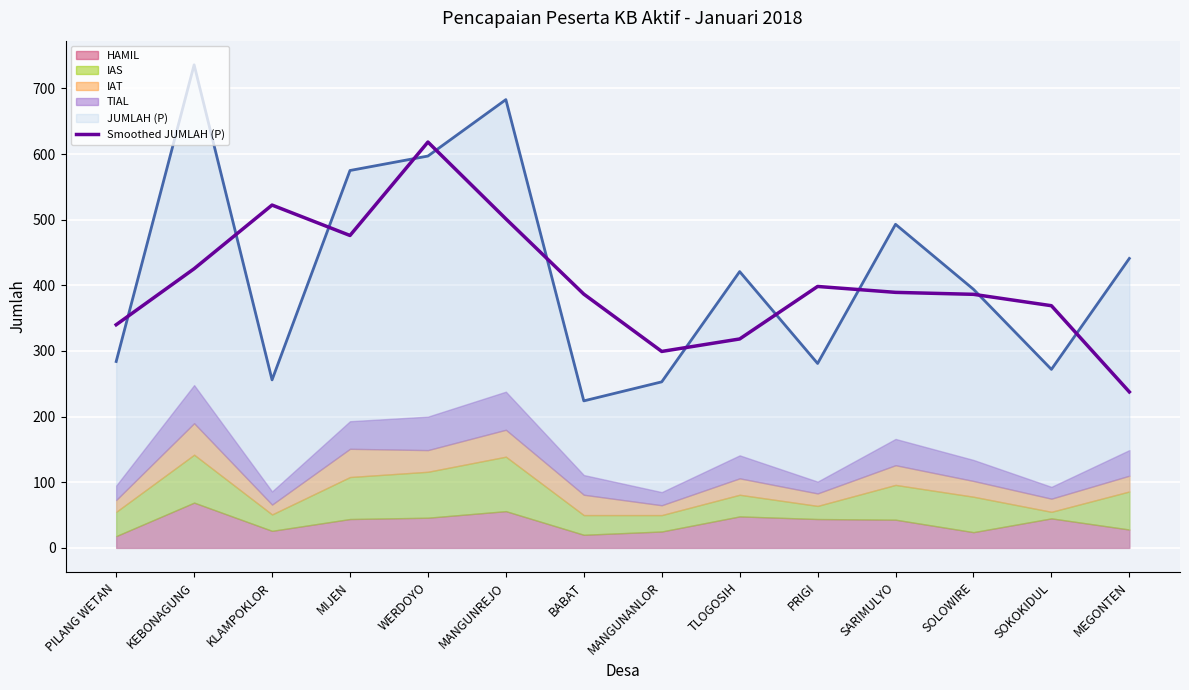

Which category has the lowest value in the Smoothed JUMLAH (P) series?

MEGONTEN